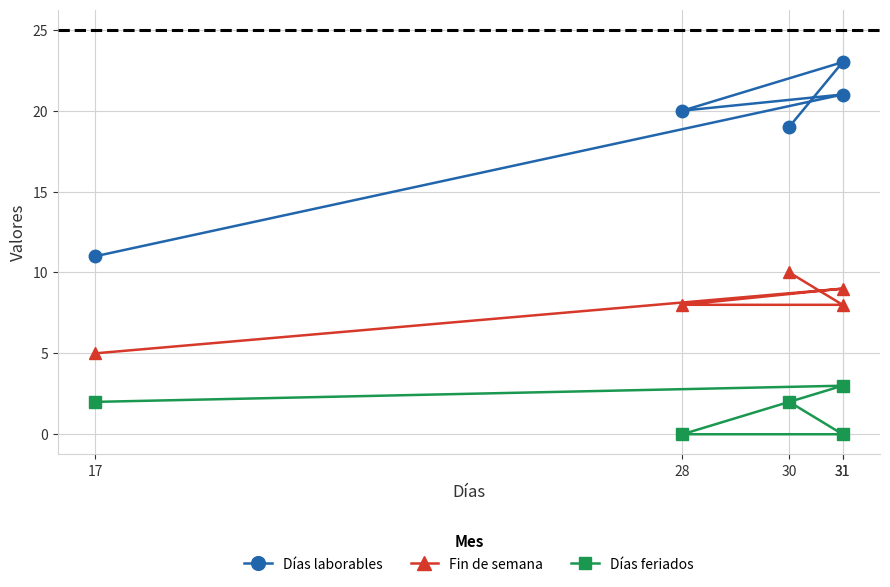

At which category is the sum across all series the highest?

31